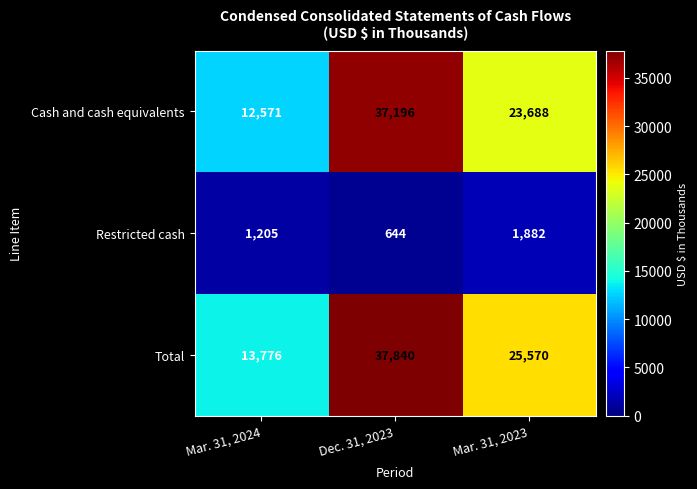

What is the average value of the Total series?

25729